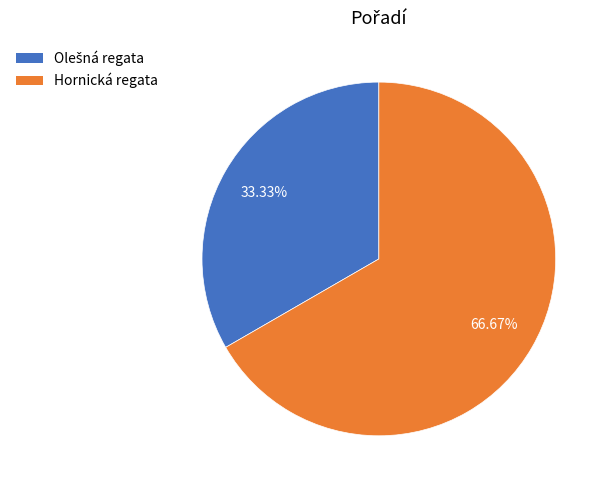

Is there any slice that represents more than half of the pie?

Yes